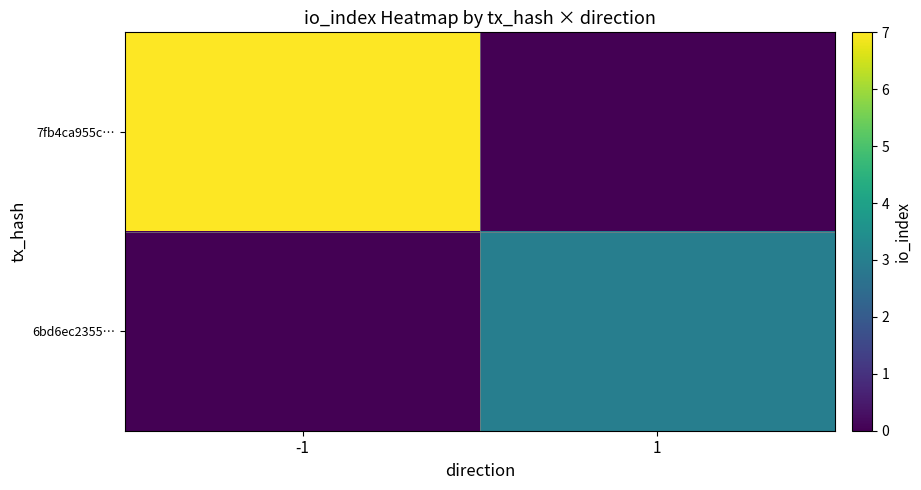

At how many categories does at least one series exceed 5?

1